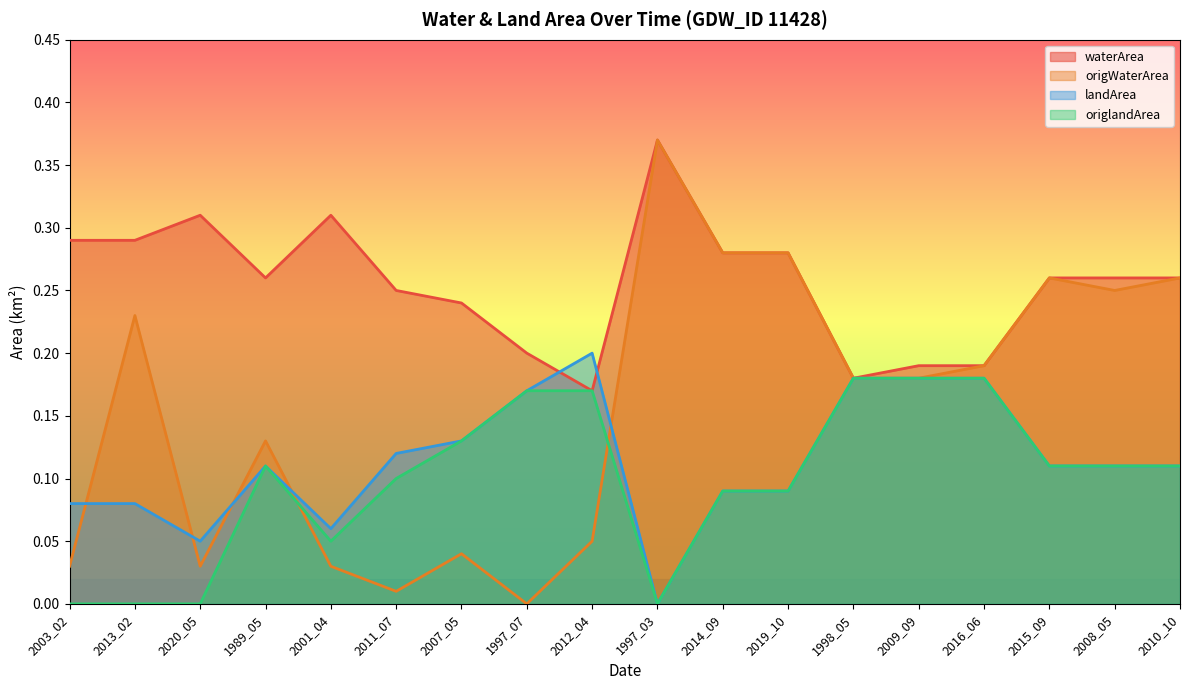

What is the label of the 9th point from the right?

1997_03